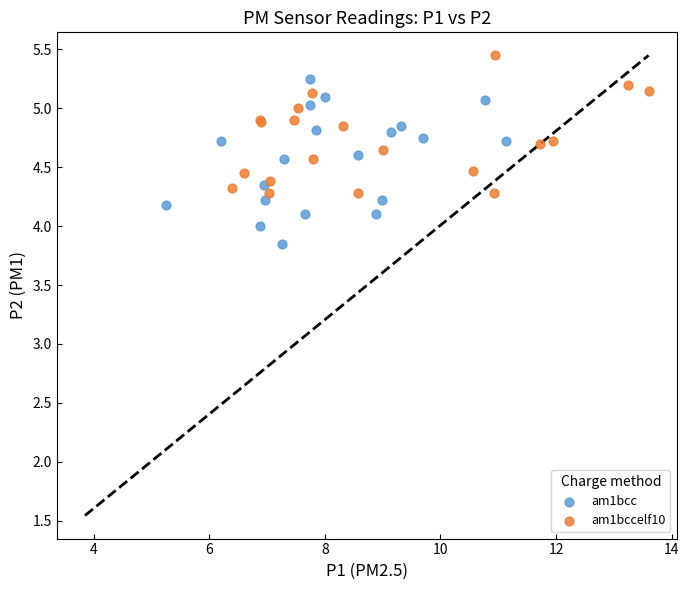

Which series reaches the minimum Y coordinate?

am1bcc